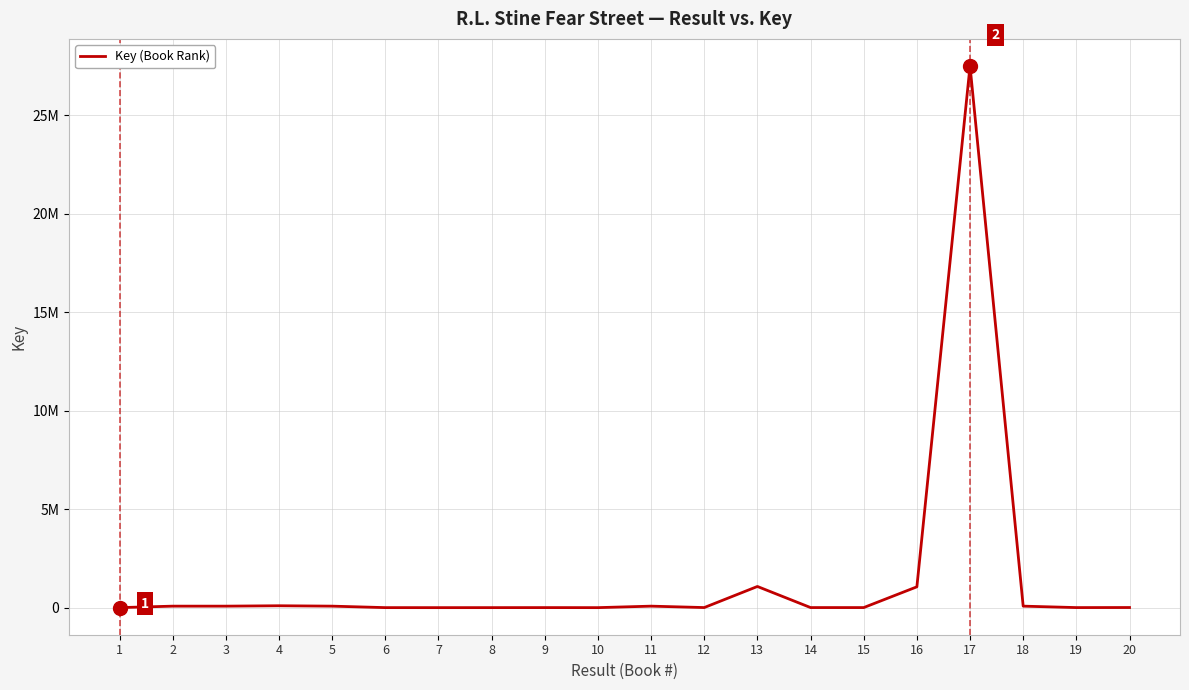

Reading right to left, transcribe all the data shown in this chart.

7363	4088	76992	27507015	1058515	4609	4954	1076341	5466	76994	1446	3678	2220	1379	2319	76970	96899	76968	76980	2222